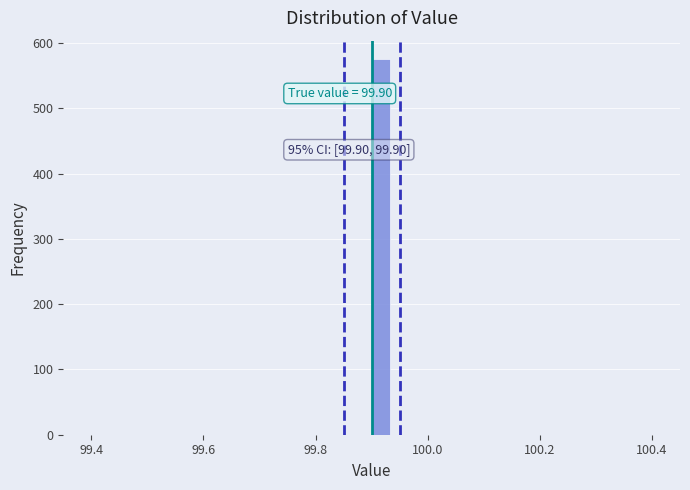

Around what value on the x-axis is the tallest bar? Give the approximate position of its centre, as read against the axis.

99.92